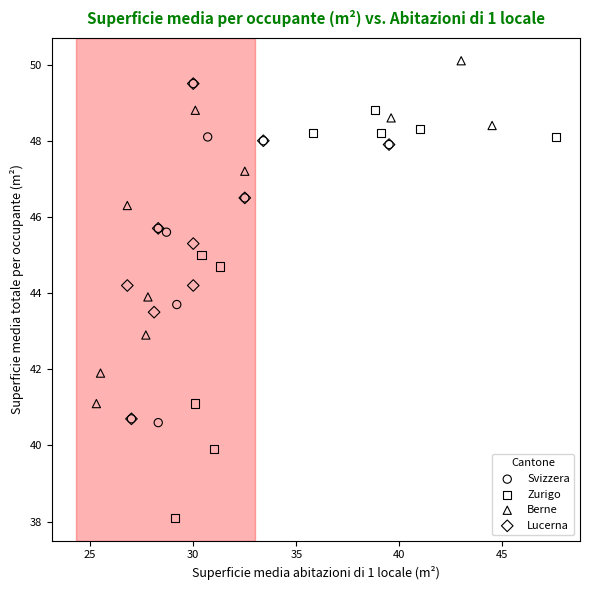

Which series has the widest spread of Y values?

Zurigo